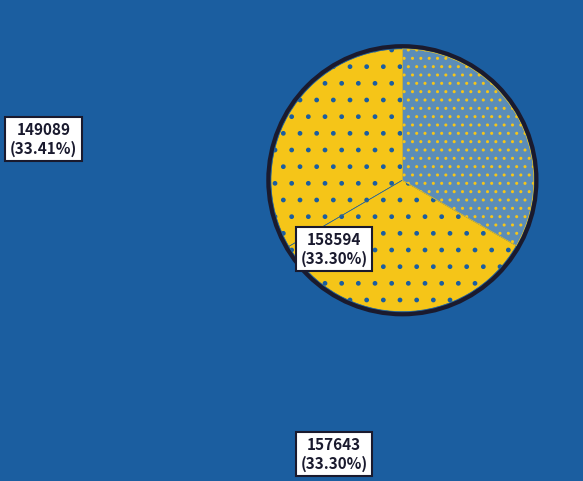

Is it true that 149089 is 45% of the pie?

False